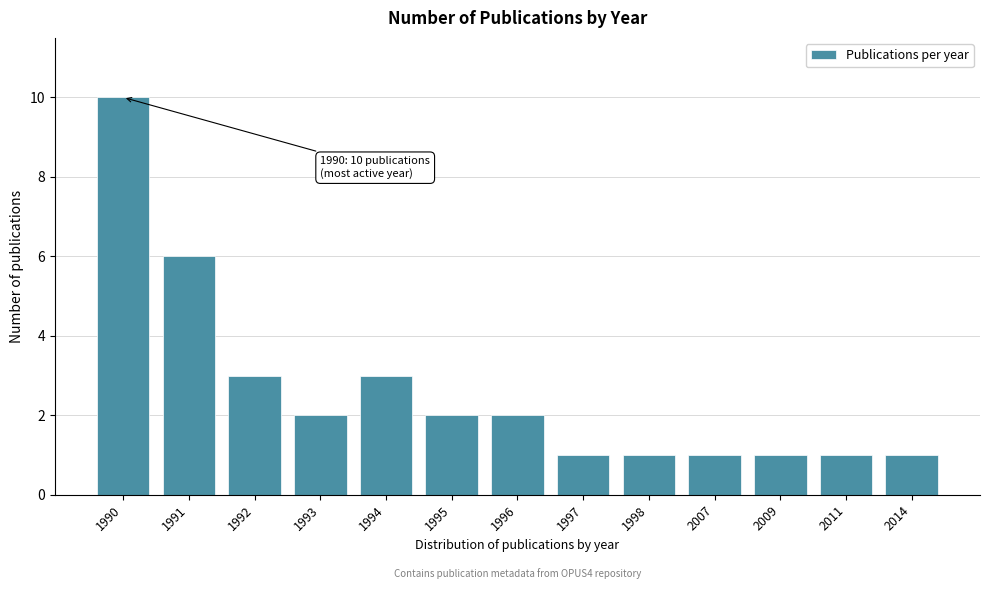

Reading left to right, what are all the values shown in this chart?

1990=10	1991=6	1992=3	1993=2	1994=3	1995=2	1996=2	1997=1	1998=1	2007=1	2009=1	2011=1	2014=1